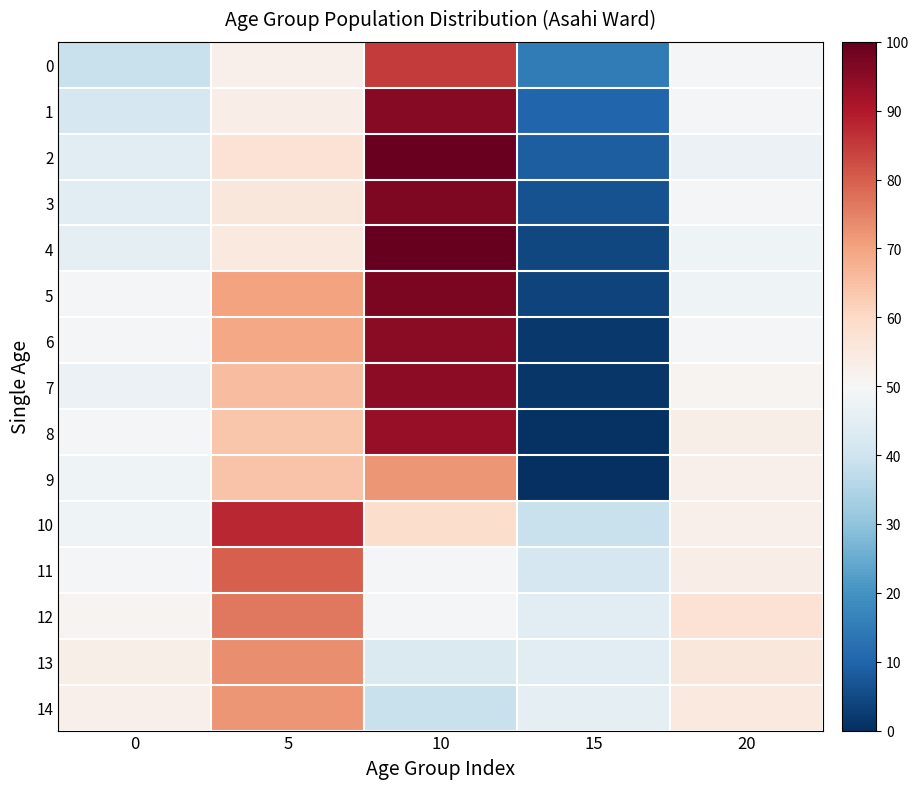

Between 5 and 20, which series saw the biggest shift?

10